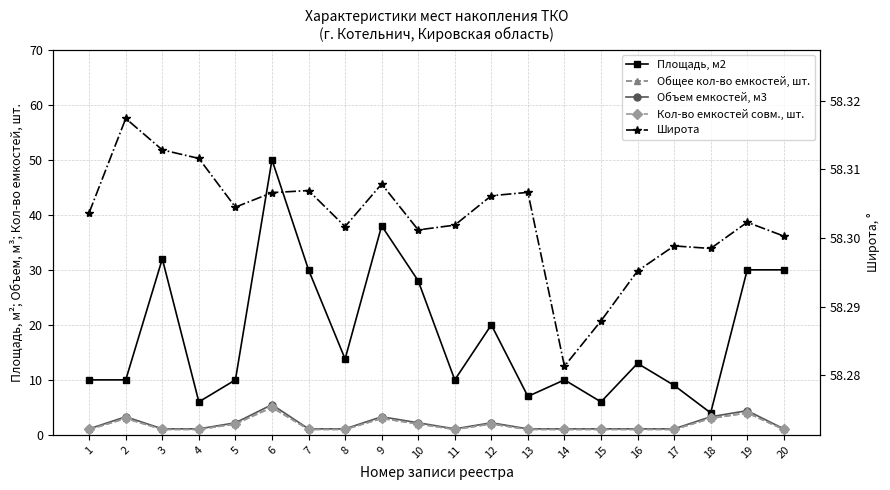

Which series has the largest total across all categories?

Широта